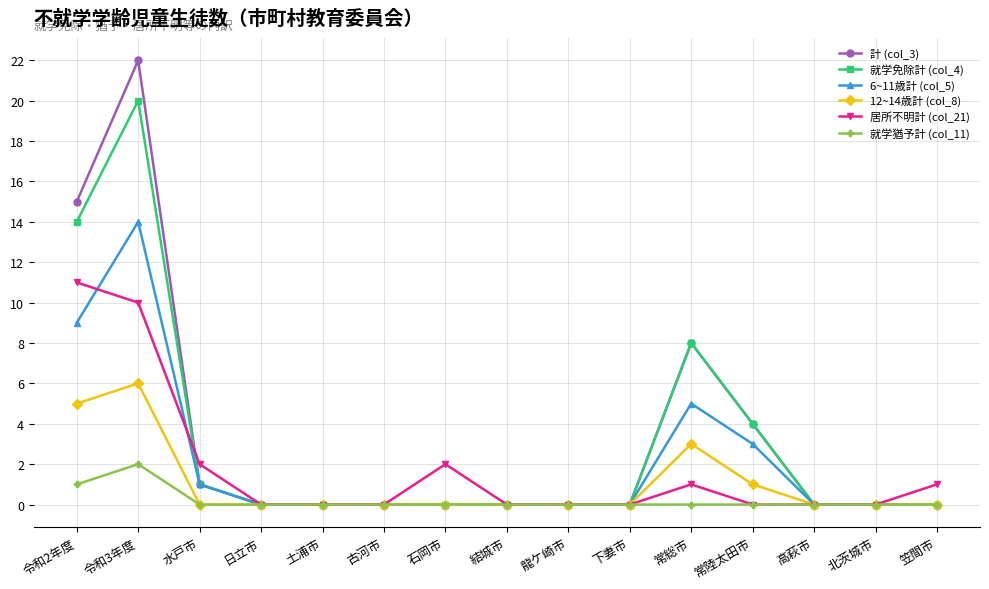

What are all the series names shown in the legend?

計 (col_3), 就学免除計 (col_4), 6~11歳計 (col_5), 12~14歳計 (col_8), 居所不明計 (col_21), 就学猶予計 (col_11)